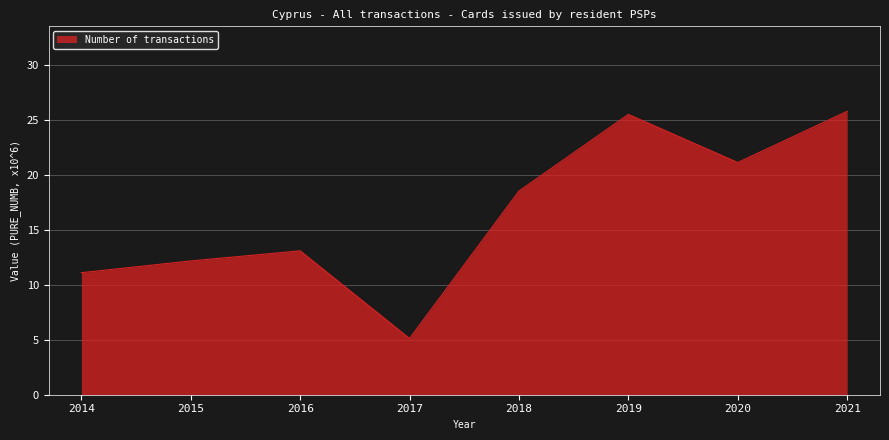

Does the chart display data point markers on the line(s)?

No